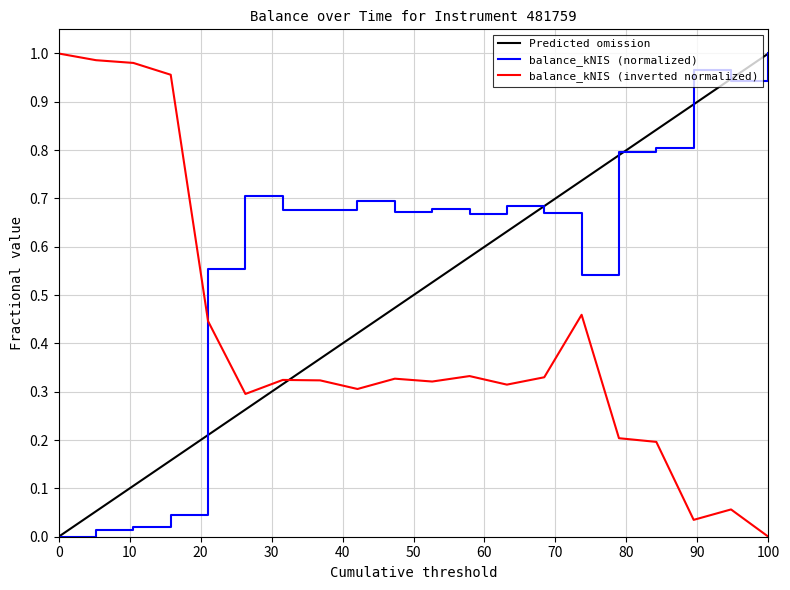

True or false: balance_kNIS (inverted normalized) and balance_kNIS (normalized) intersect in this chart.

True